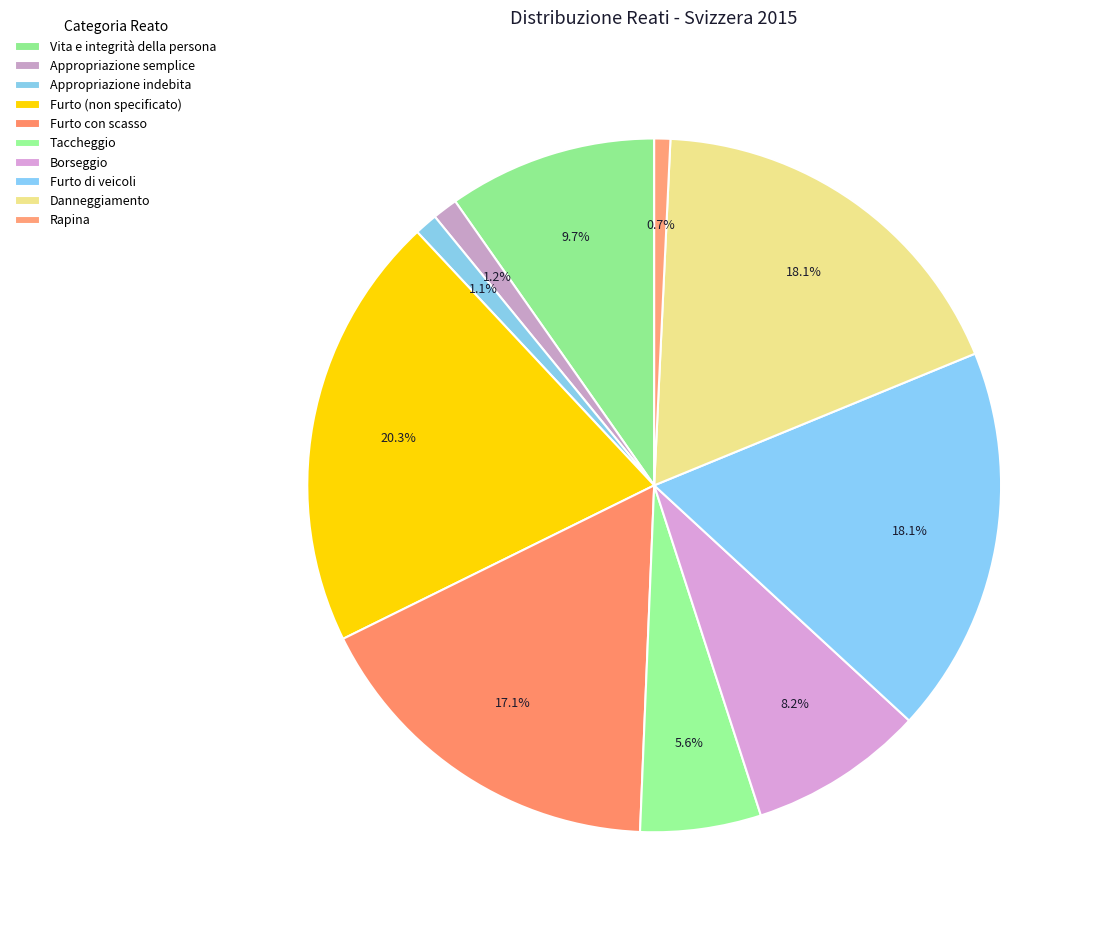

To the nearest percent, what percentage of the pie is Rapina?

1%